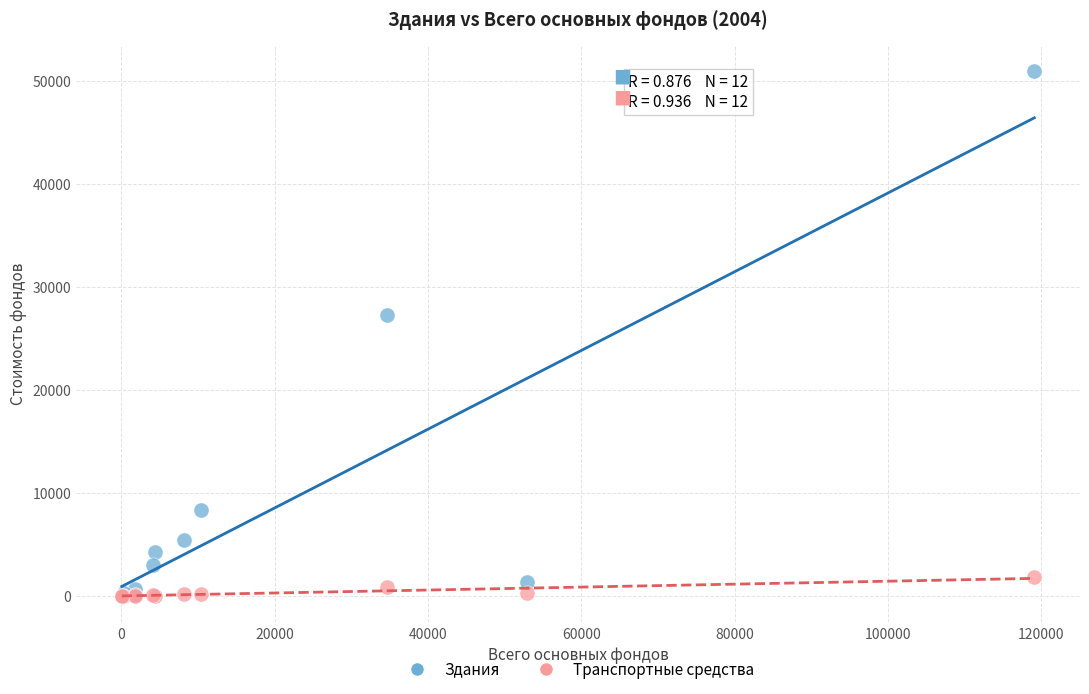

In the Здания series, what Y value is closest to 25482?

27292